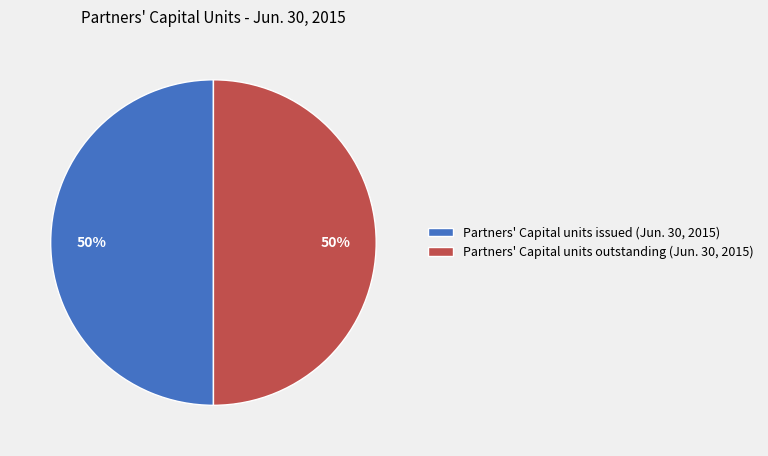

Is the sum of Partners' Capital units issued (Jun. 30, 2015) and Partners' Capital units outstanding (Jun. 30, 2015) greater than half?

Yes